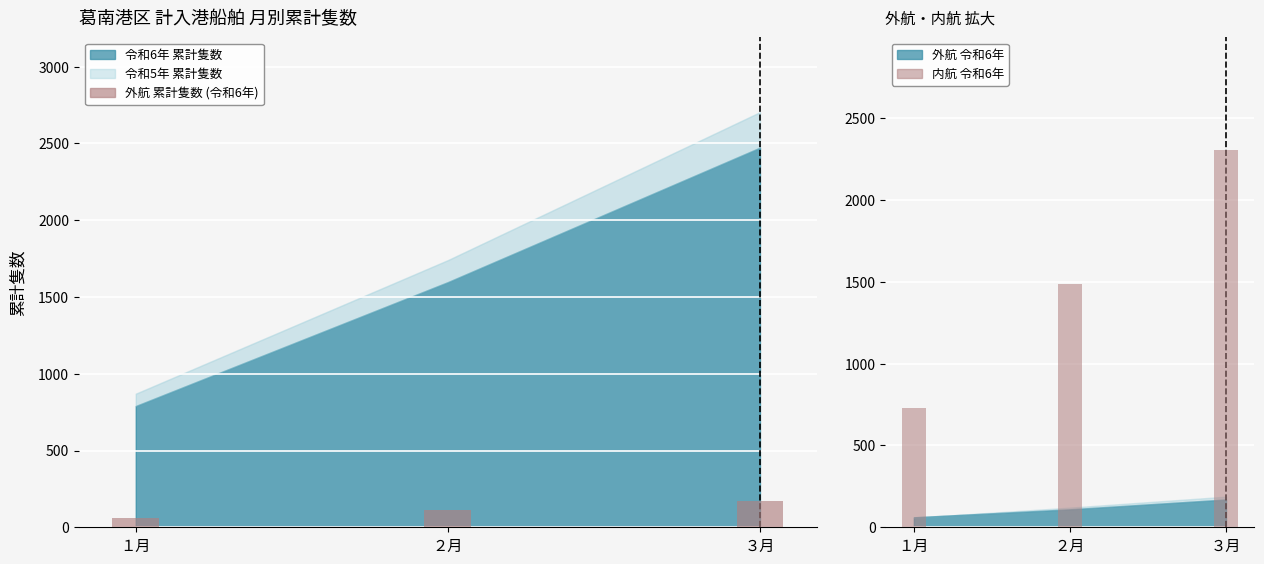

Reading left to right, what are all the values shown in this chart?

外航 累計隻数 (令和6年): 61	110	170
内航 令和6年: 729	1487	2303